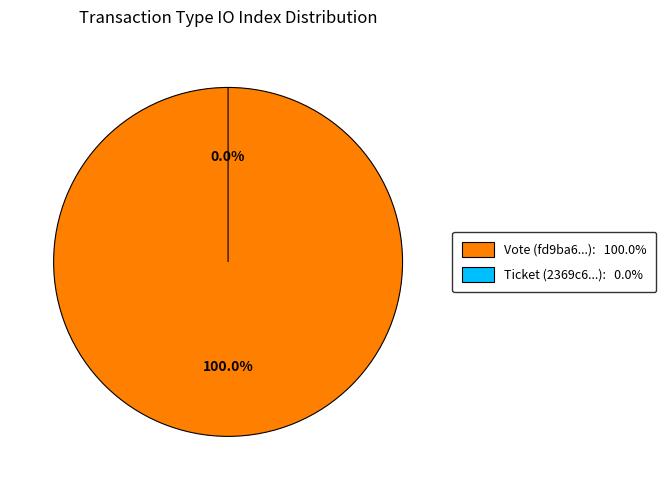

The Vote slice represents 100% of the pie. True or false?

True